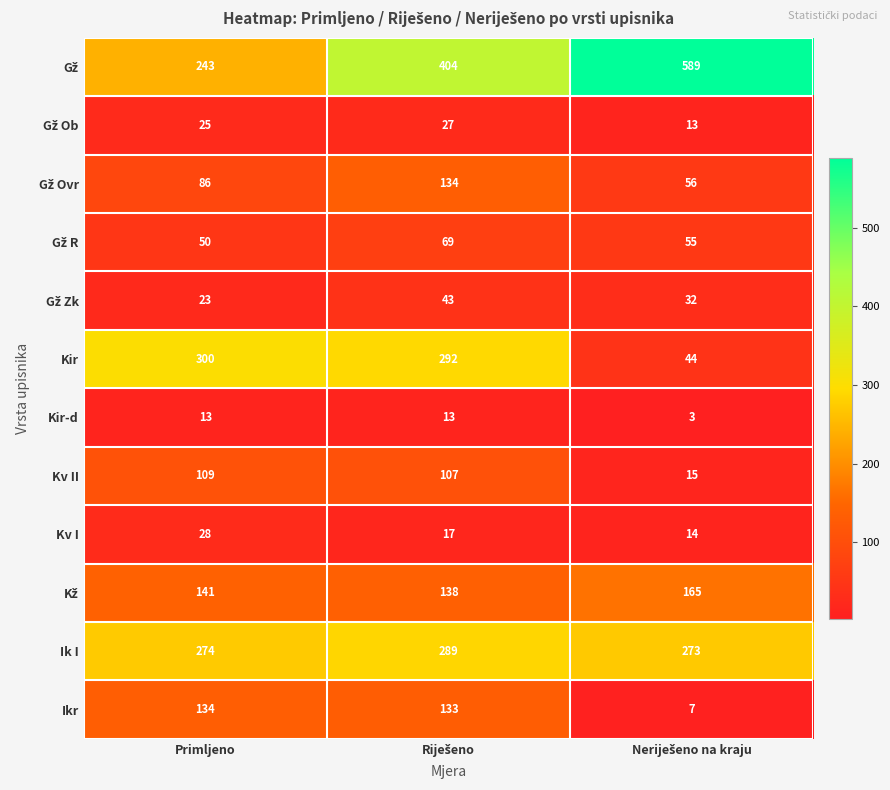

What is the minimum value shown in the chart?

3